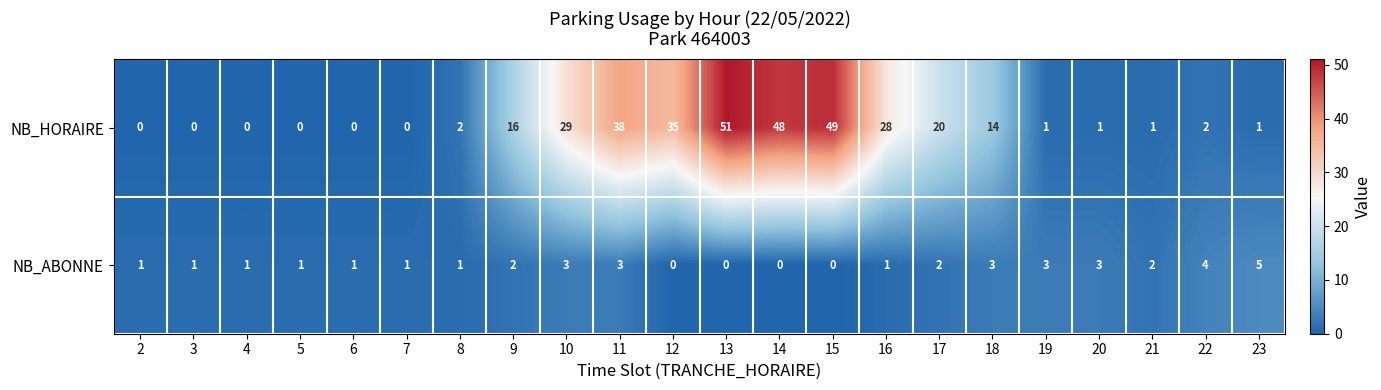

Which series changed the most between 8 and 14?

NB_HORAIRE